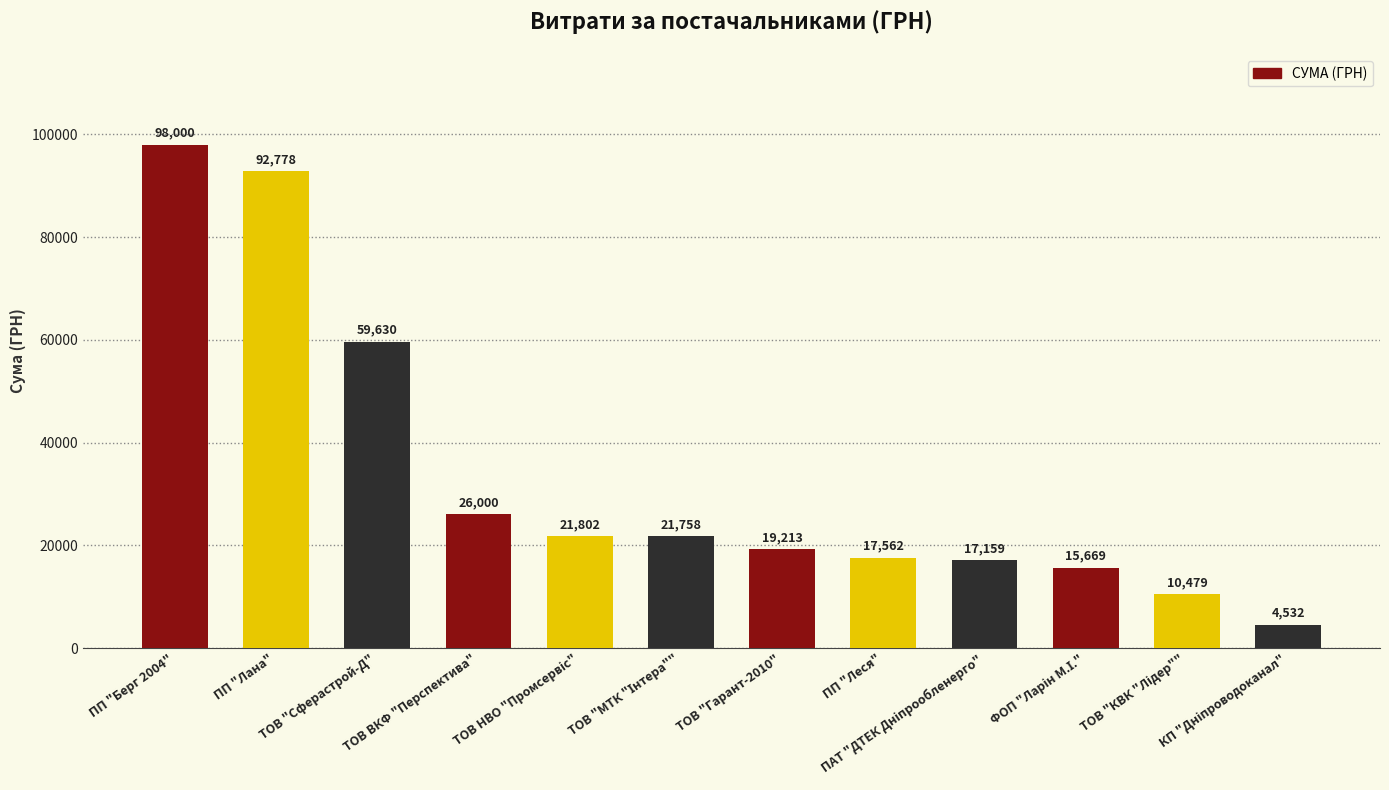

How many categories are shown in the chart?

12